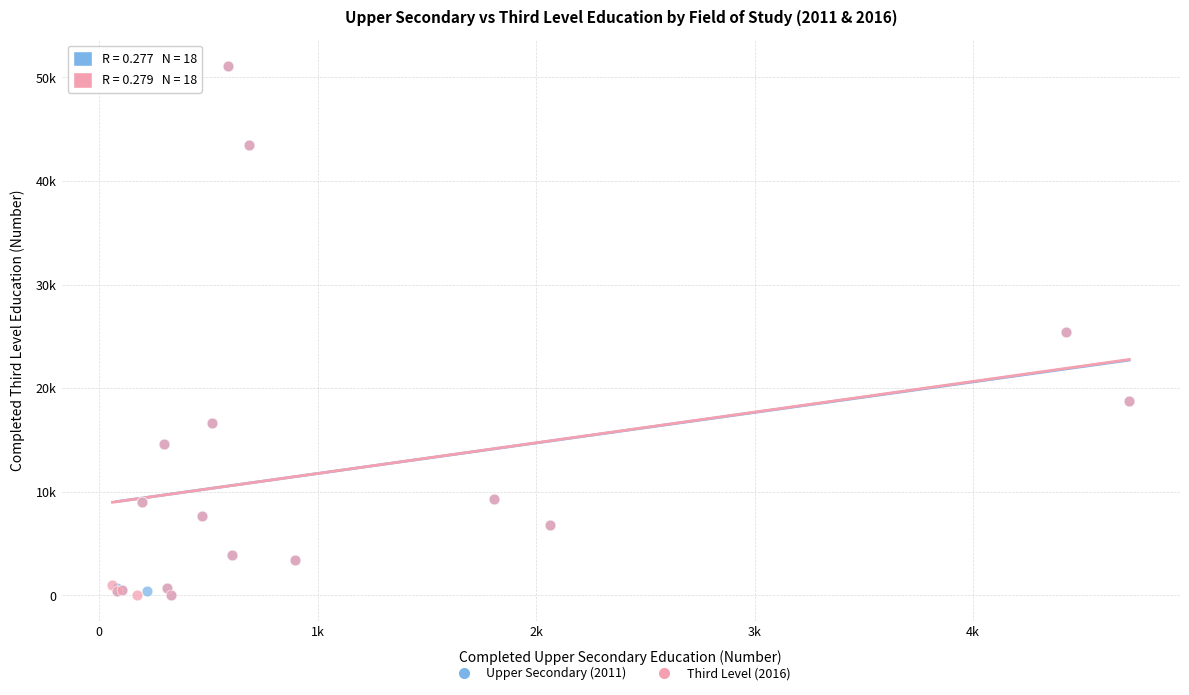

What are all the series names shown in the legend?

Upper Secondary (2011), Third Level (2016)